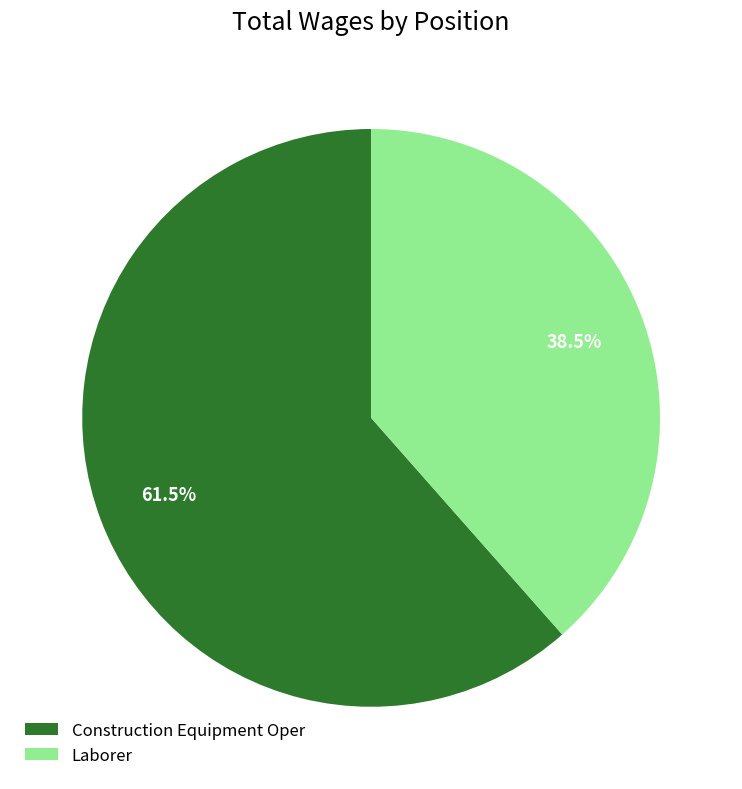

Which has a higher value, Laborer or Construction Equipment Oper?

Construction Equipment Oper